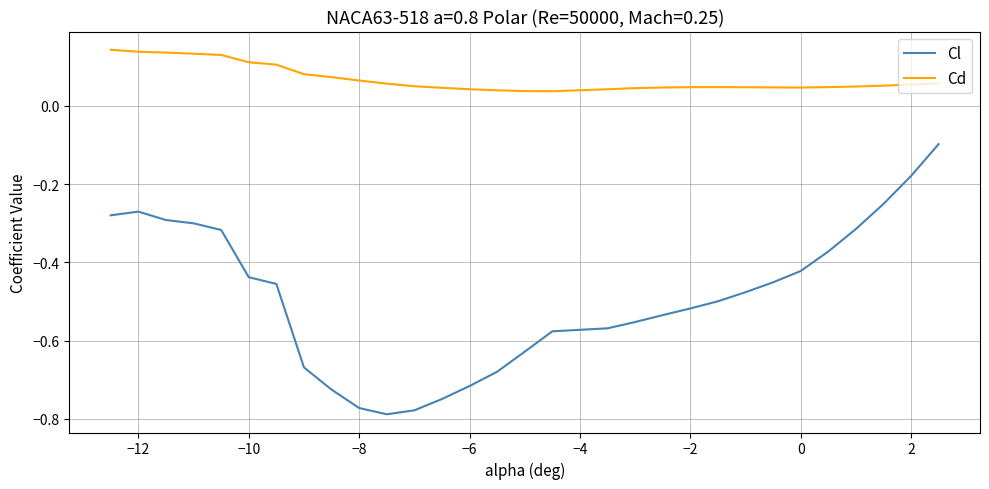

What are all the series names shown in the legend?

Cl, Cd